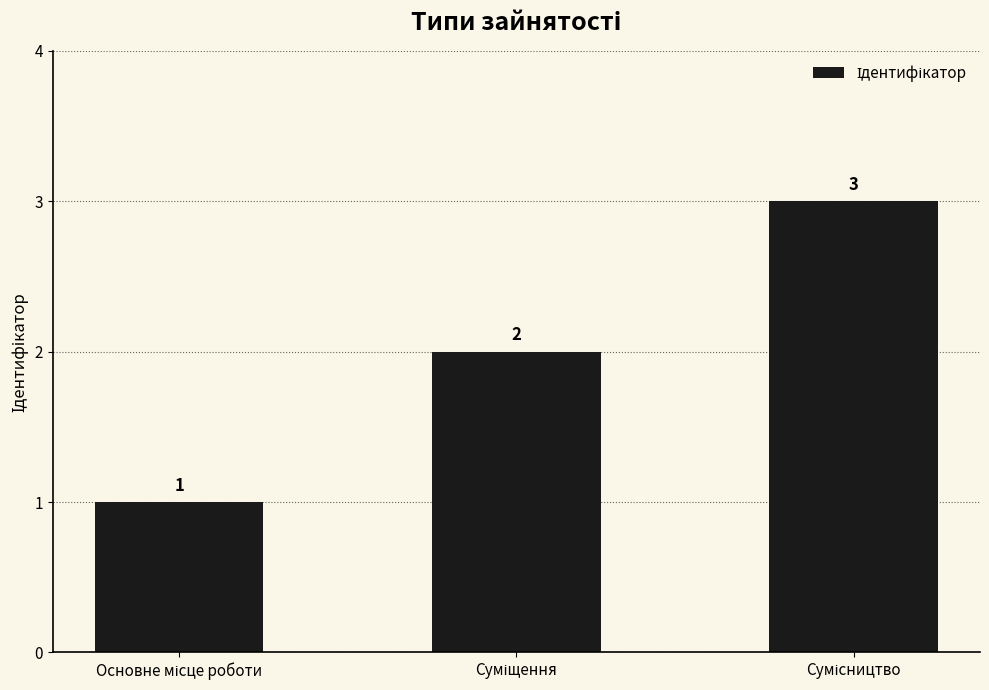

What is the greatest value displayed?

3